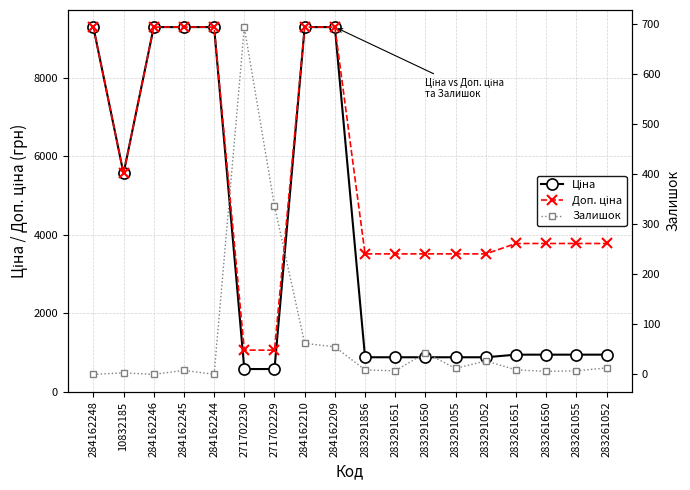

What is the difference between the highest and lowest values at 271702229?

723.0